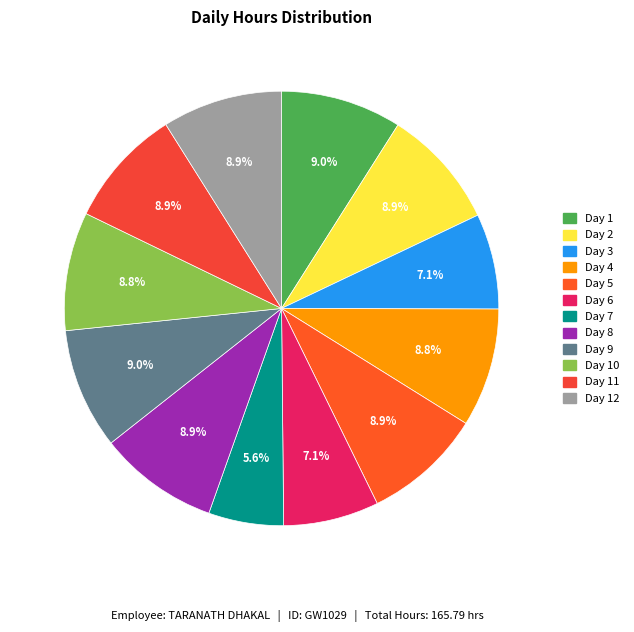

To the nearest percent, what is the difference between the largest and smallest slice percentages?

3%